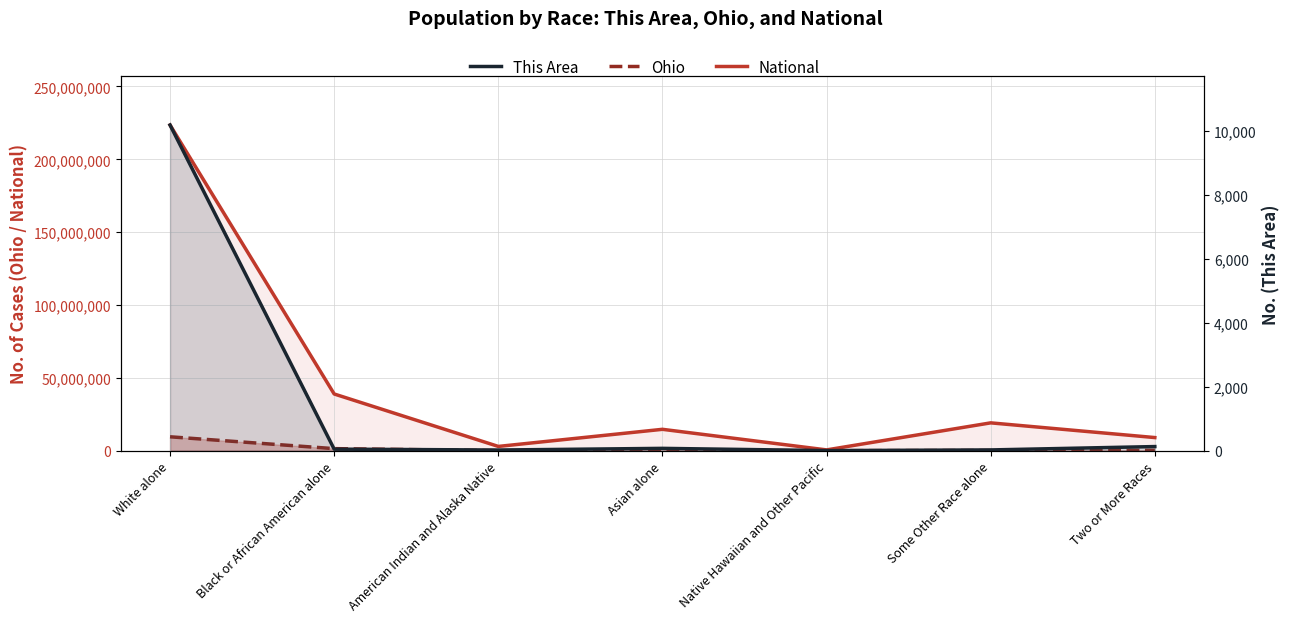

What is the difference between the maximum and minimum values in the This Area series?

10177